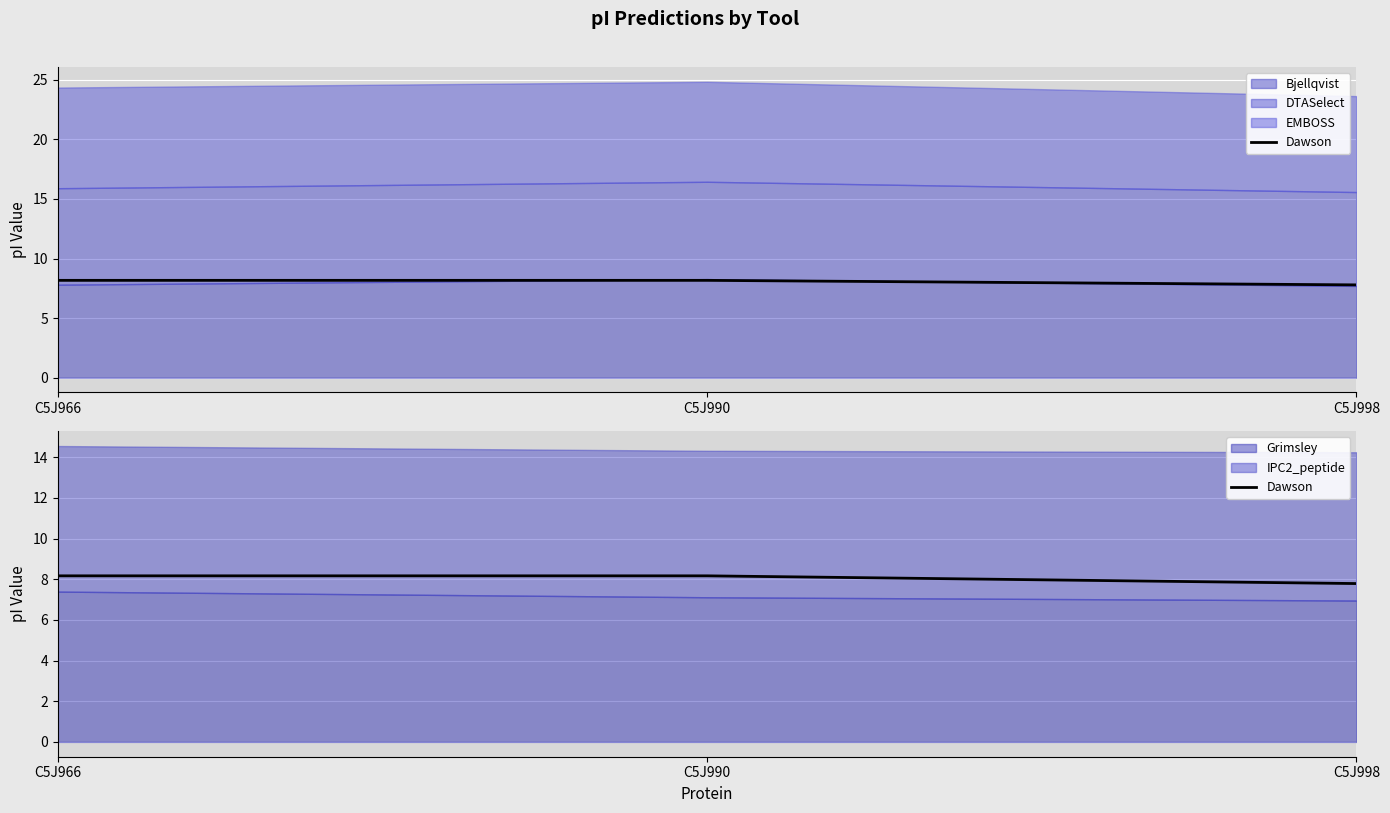

Read the value at C5J966.

8.2